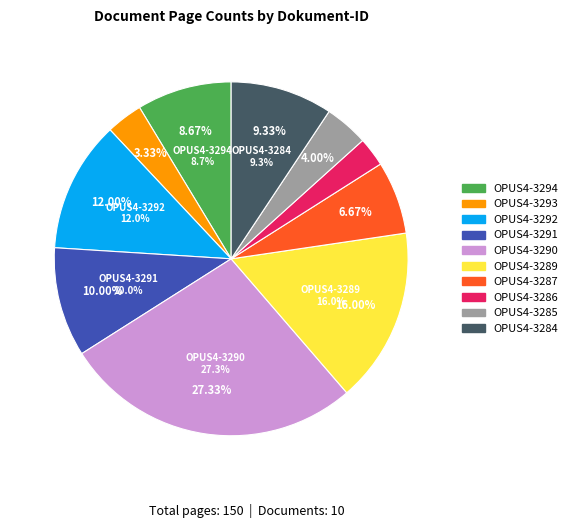

What is the change in value from OPUS4-3294 to OPUS4-3285?

-7